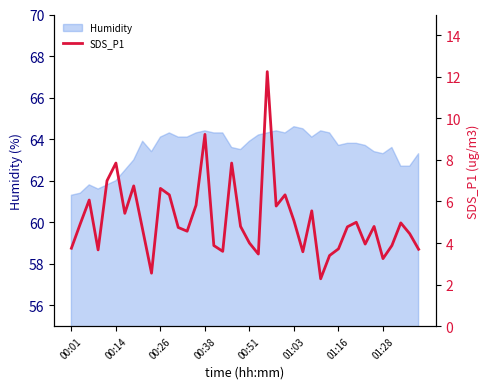

True or false: Humidity has a value of 63.9 at 00:51.

True